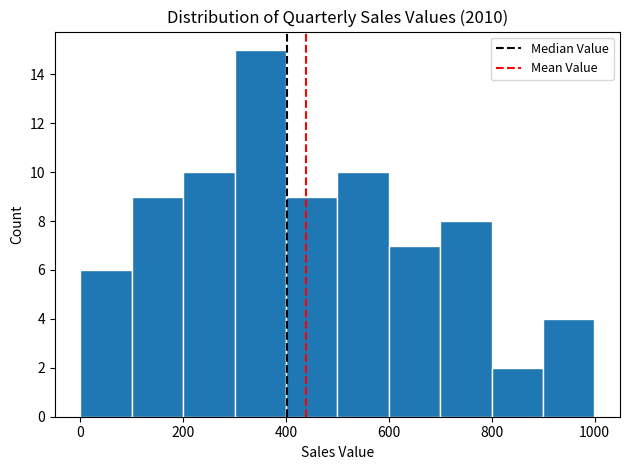

Reading left to right, transcribe this chart: for each bar, give the range it covers on the x-axis and its height. Neither the bar edges nor the heights are printed on the chart, so give them approximately, as read against the axes.

0 to 100: 6
100 to 200: 9
200 to 300: 10
300 to 400: 15
400 to 500: 9
500 to 600: 10
600 to 700: 7
700 to 800: 8
800 to 900: 2
900 to 1000: 4